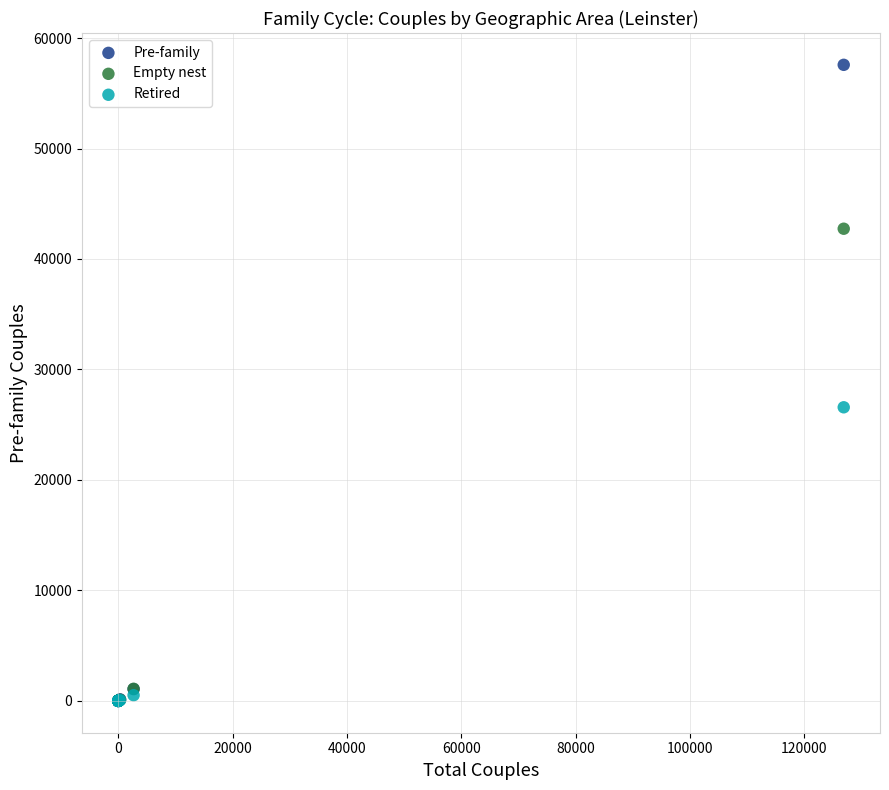

What are all the series names shown in the legend?

Pre-family, Empty nest, Retired